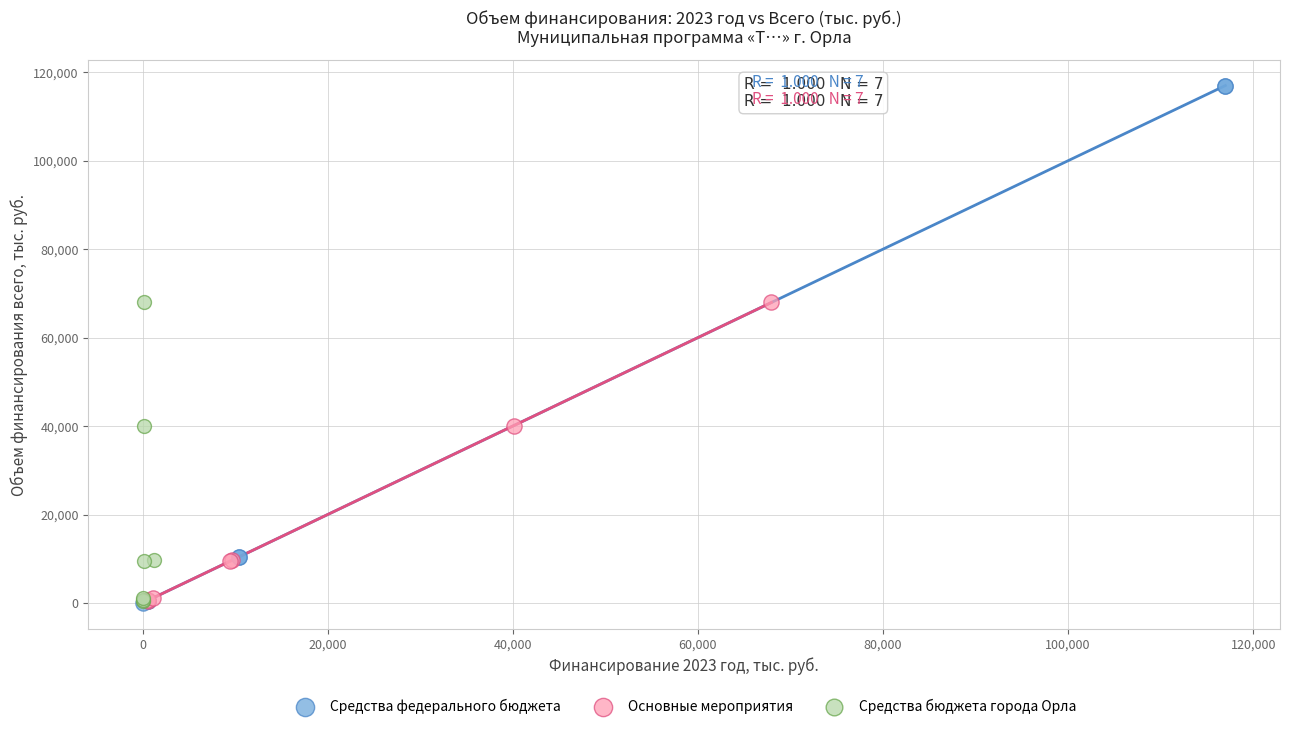

Which series contains the highest Y value?

Средства федерального бюджета